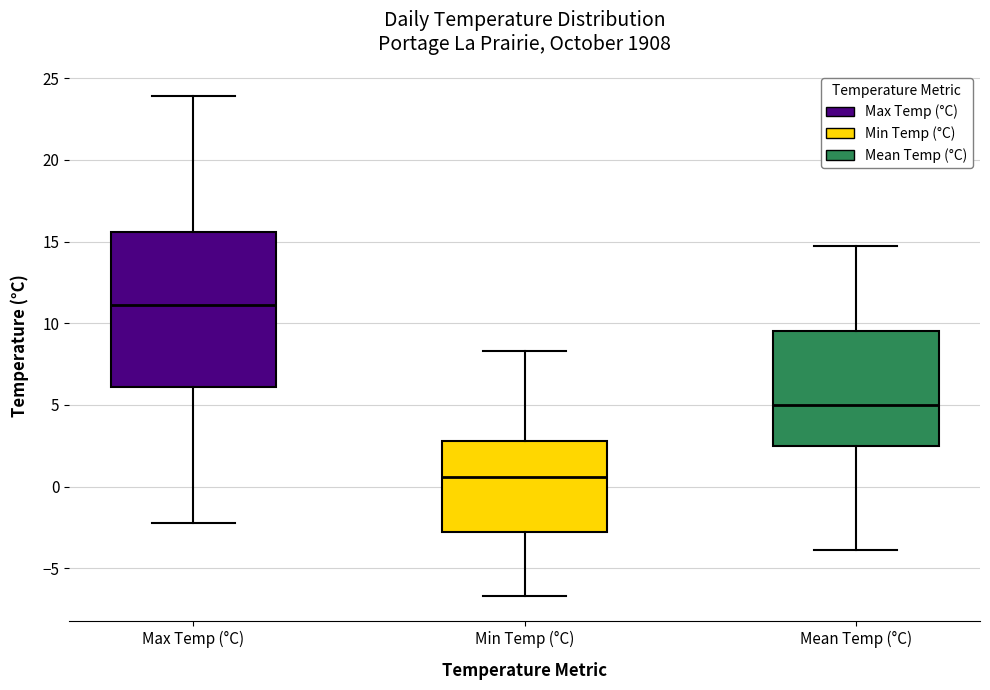

Where is the lower edge of the box for Min Temp (°C) on the y-axis? The values are not printed on the chart, so give them approximately, as read against the axis.

-3.0